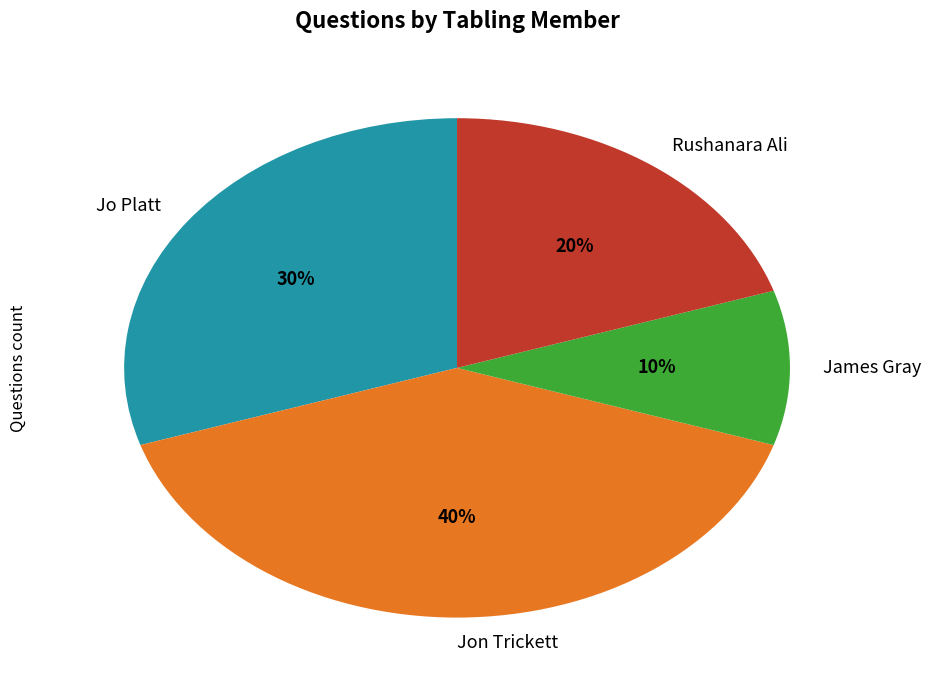

How many segments does this pie chart have?

4